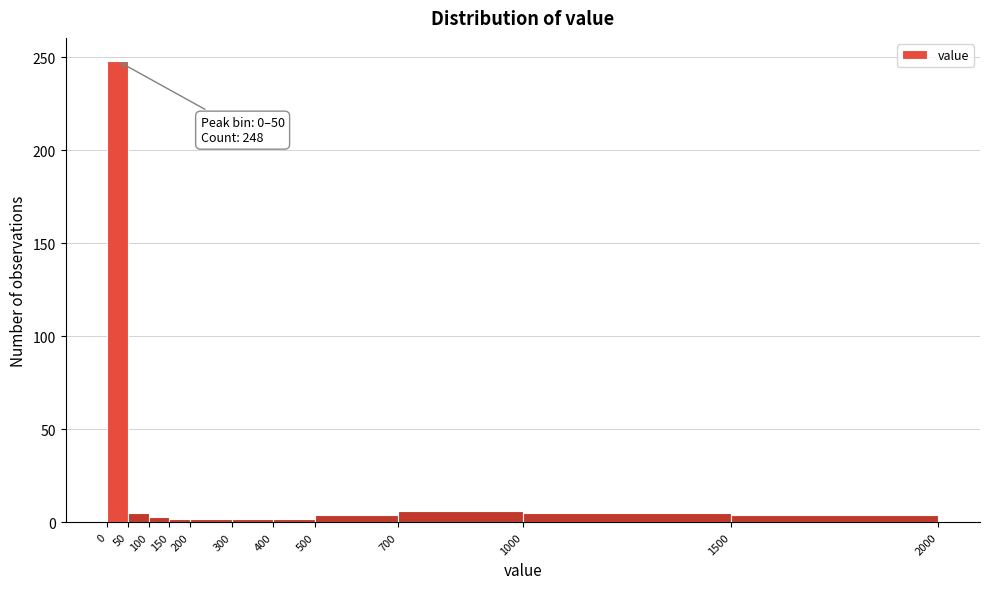

Over which range of the x-axis is the bar tallest?

0 to 50